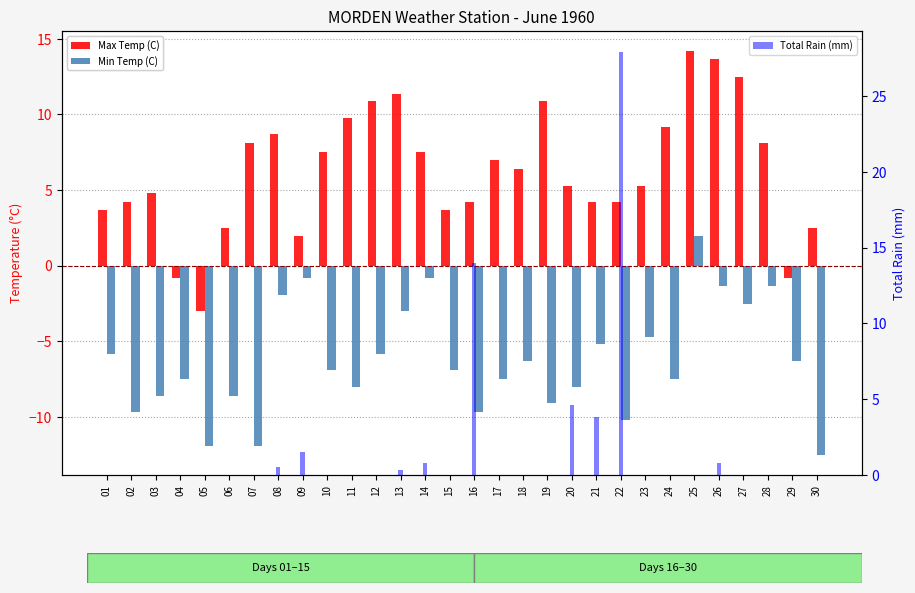

Reading left to right, transcribe all the data shown in this chart.

Max Temp (C): 3.7	4.2	4.8	-0.8	-3.0	2.5	8.1	8.7	2.0	7.5	9.8	10.9	11.4	7.5	3.7	4.2	7.0	6.4	10.9	5.3	4.2	4.2	5.3	9.2	14.2	13.7	12.5	8.1	-0.8	2.5
Min Temp (C): -5.8	-9.7	-8.6	-7.5	-11.9	-8.6	-11.9	-1.9	-0.8	-6.9	-8.0	-5.8	-3.0	-0.8	-6.9	-9.7	-7.5	-6.3	-9.1	-8.0	-5.2	-10.2	-4.7	-7.5	2.0	-1.3	-2.5	-1.3	-6.3	-12.5
Total Rain (mm): 0.0	0.0	0.0	0.0	0.0	0.0	0.0	0.5	1.5	0.0	0.0	0.0	0.3	0.8	0.0	14.0	0.0	0.0	0.0	4.6	3.8	27.9	0.0	0.0	0.0	0.8	0.0	0.0	0.0	0.0